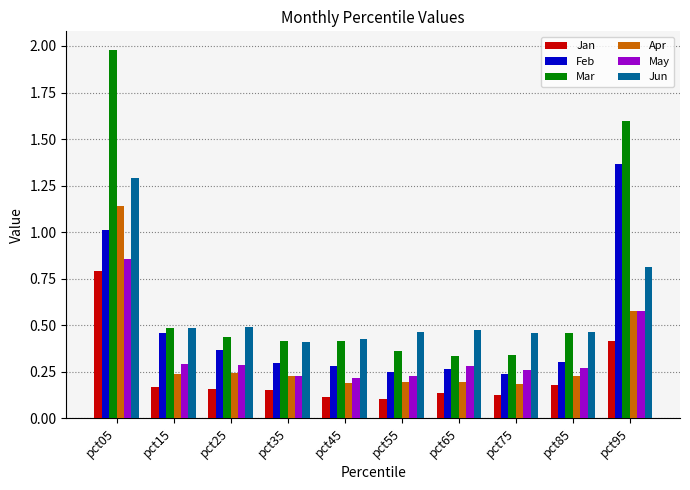

What is the approximate value of Jun at pct05?

1.3